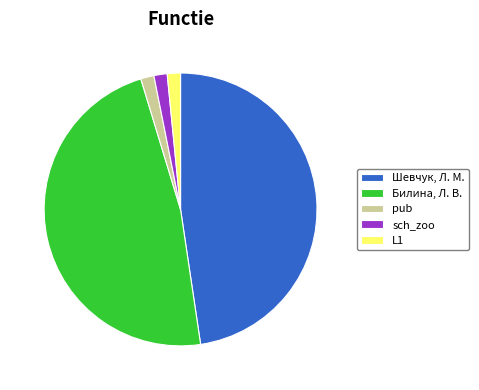

How many segments does this pie chart have?

5